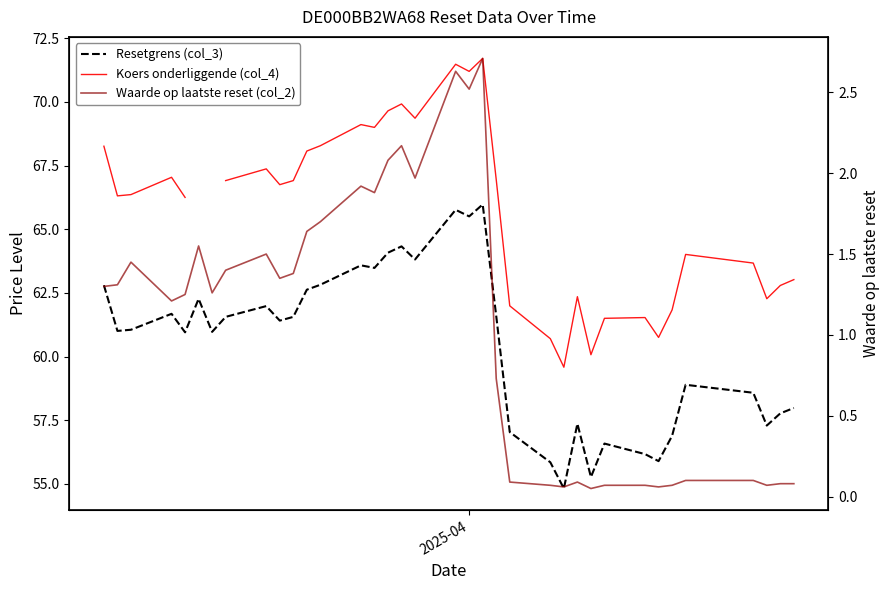

Is the value of Koers onderliggende (col_4) at 19 greater than the value of Waarde op laatste reset (col_2) at 2?

Yes